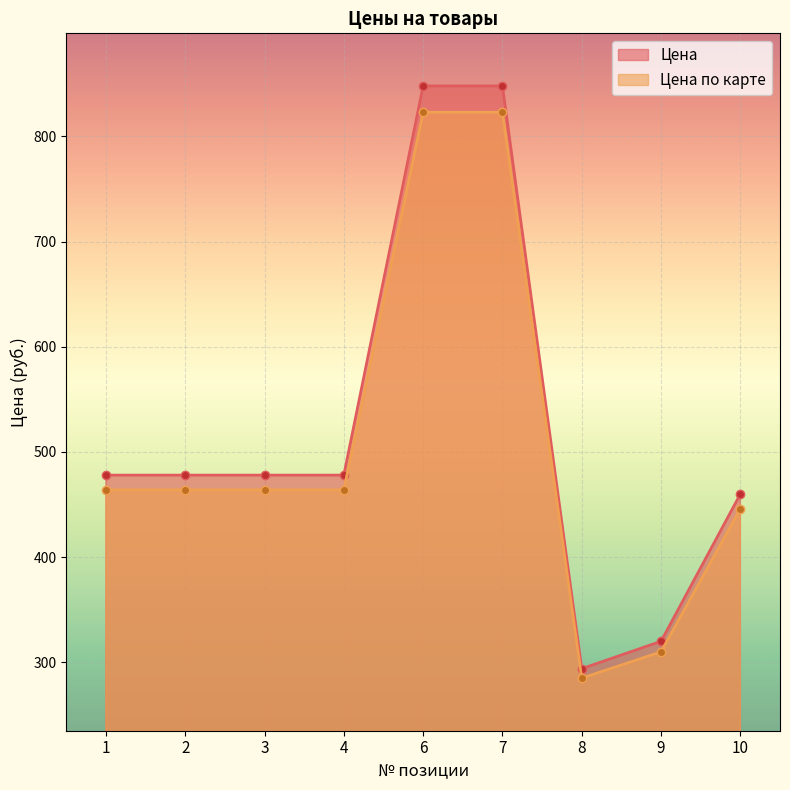

How many lines are shown in the chart?

2